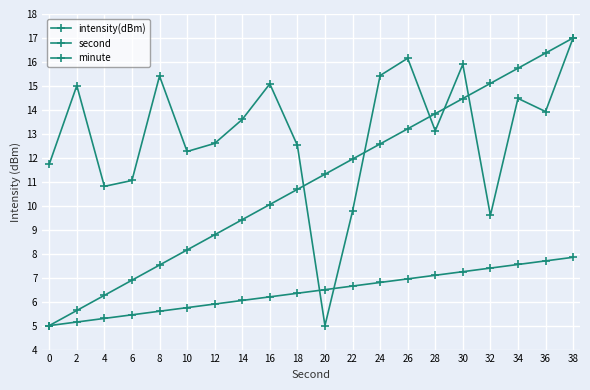

Which series has the largest range (max minus min)?

intensity(dBm)